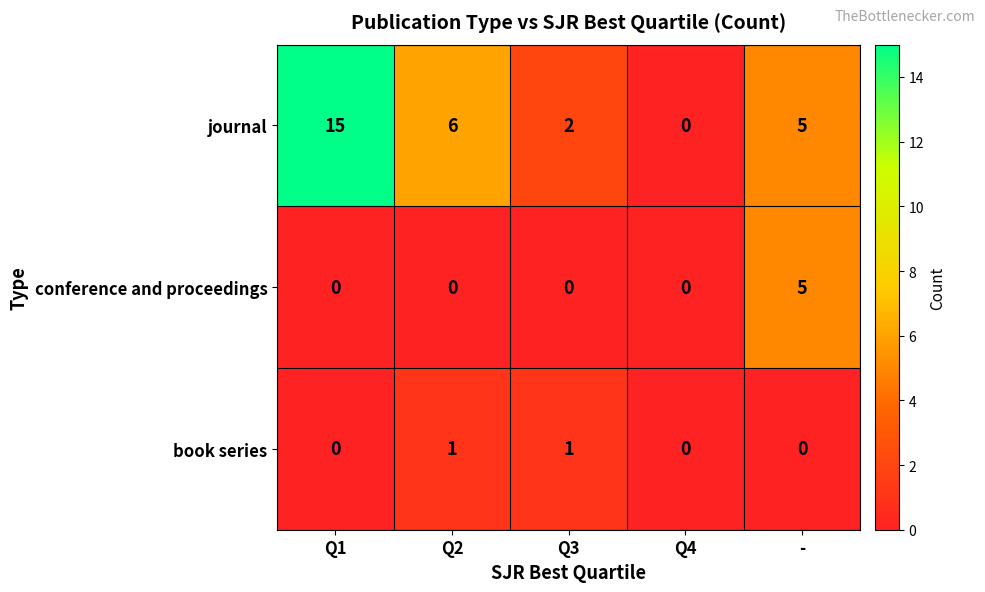

What is the maximum value shown in the chart?

15